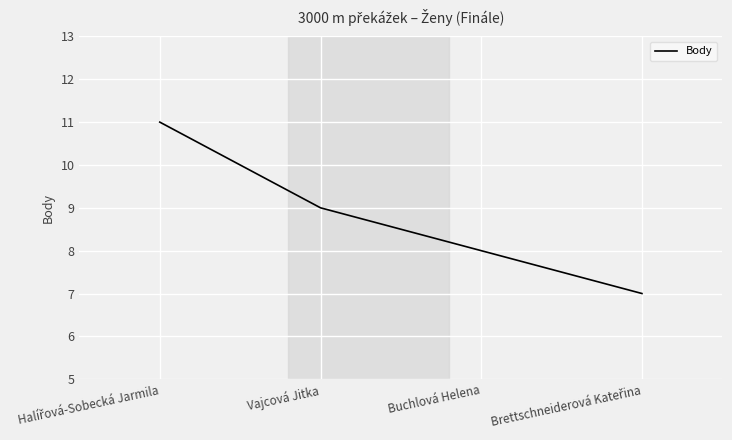

What is the average value?

9